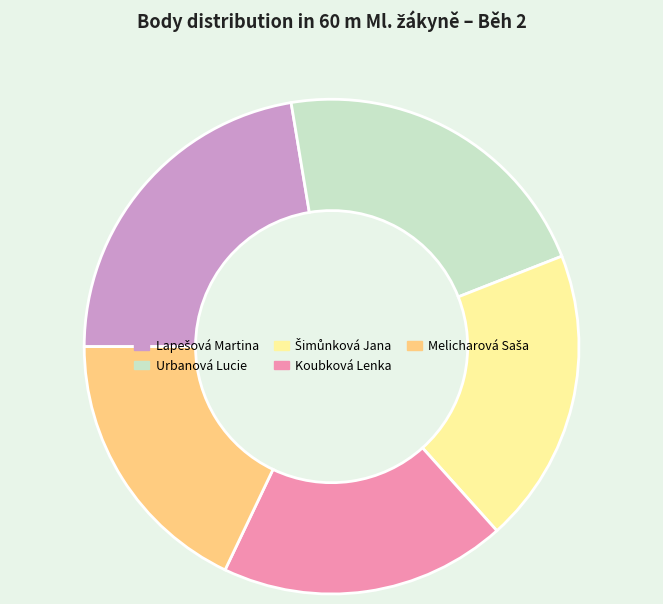

What is the ratio of the value at Urbanová Lucie to the value at Koubková Lenka?

1.2